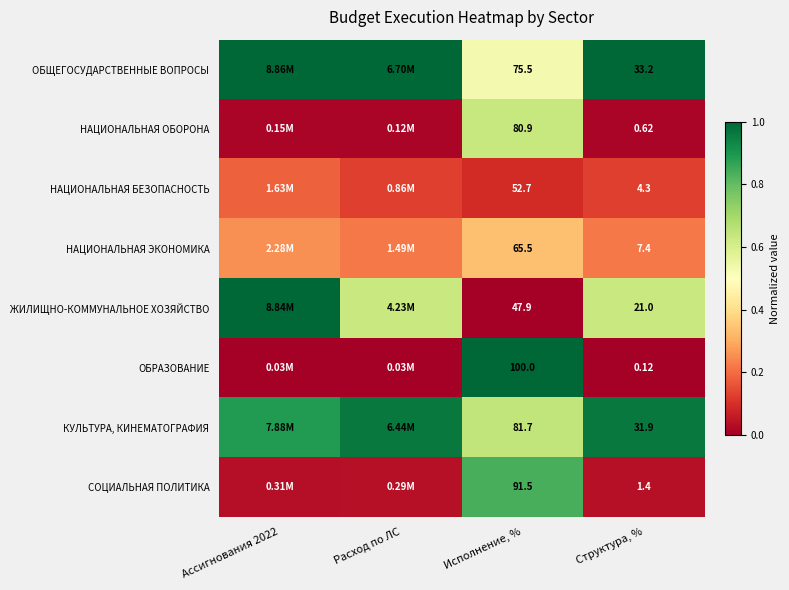

Count the number of data series in this chart.

8